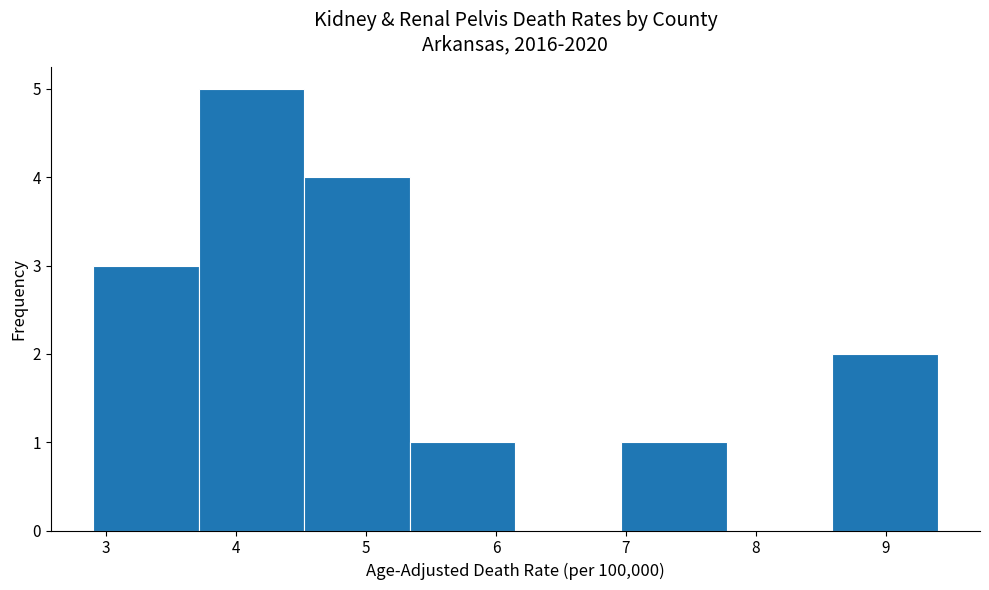

Over which range of the x-axis is the bar tallest?

3.7 to 4.5